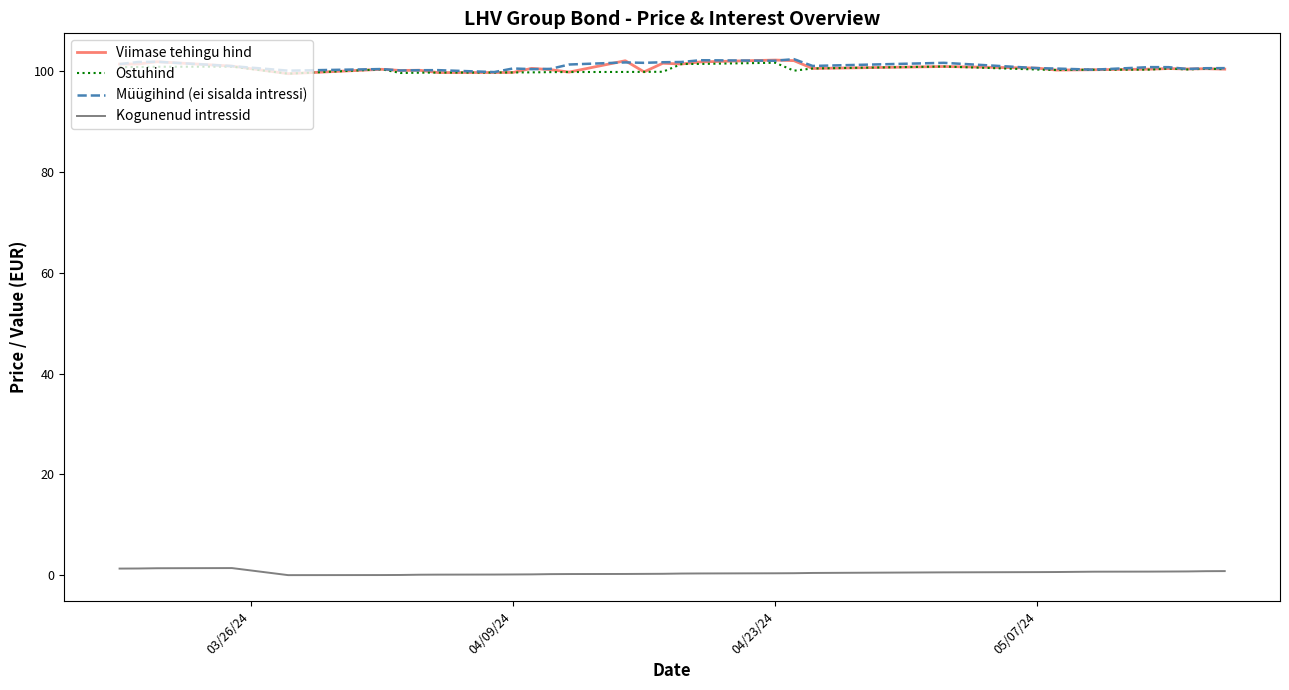

What is the maximum value for Müügihind (ei sisalda intressi)?

102.3